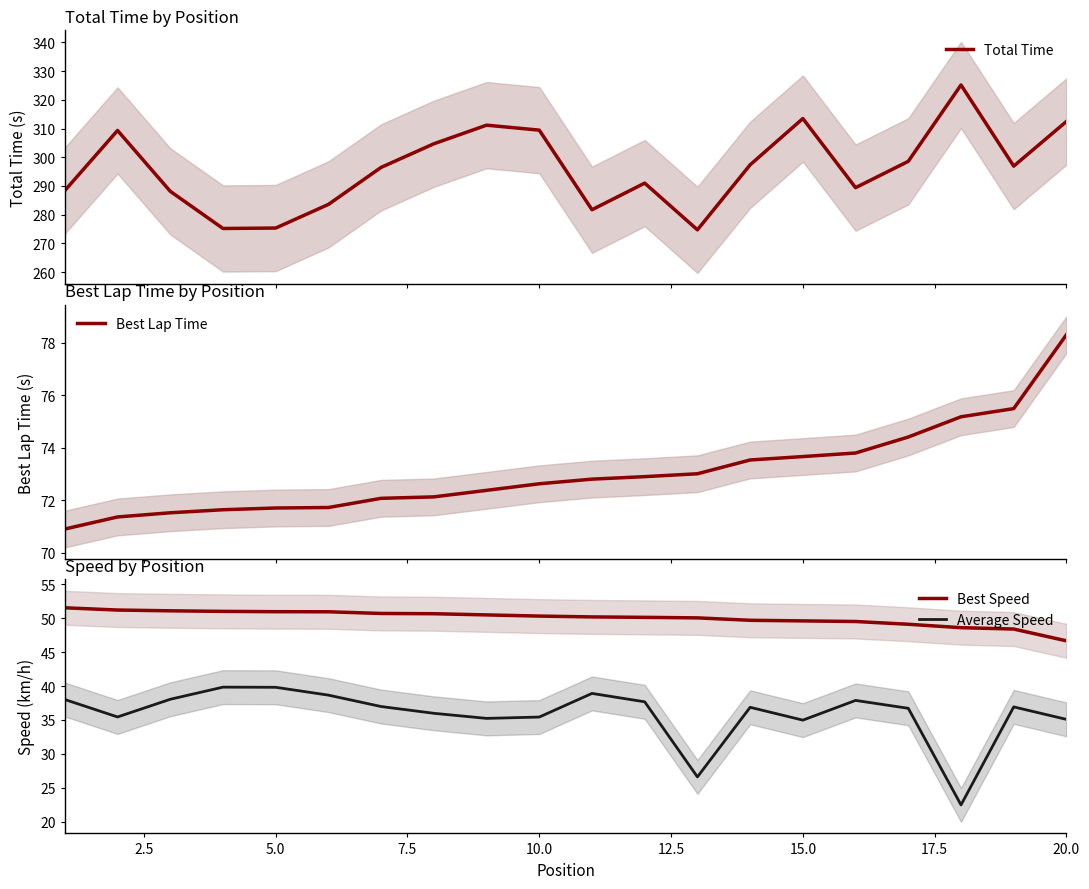

What is the lowest value of the Total Time series?

274.7